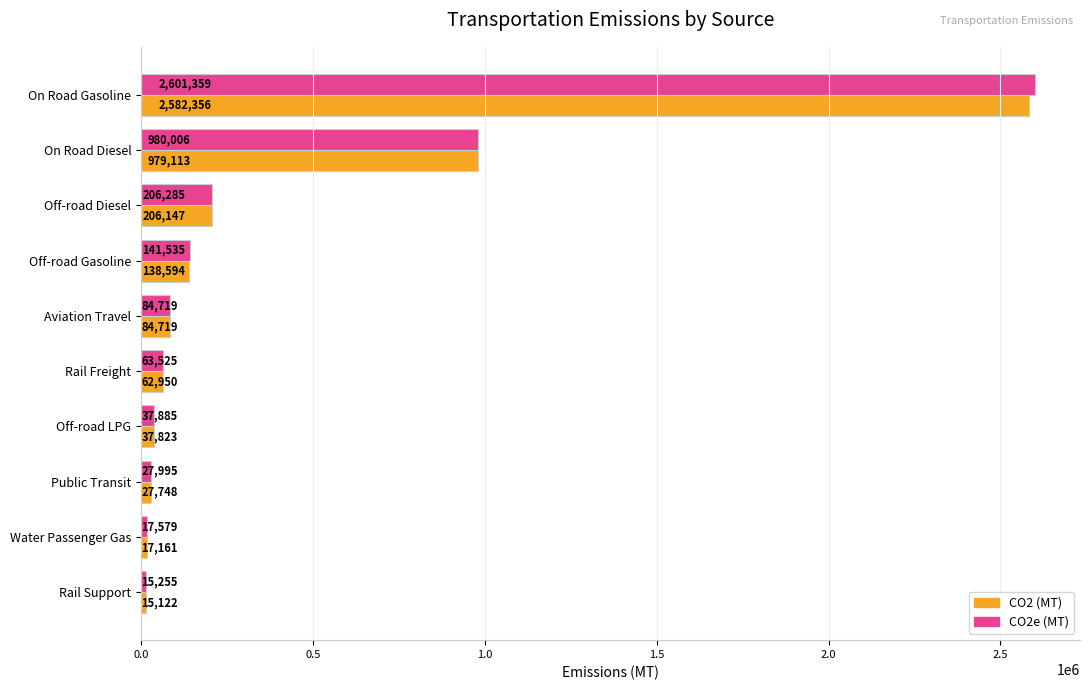

What is the minimum value for CO2e (MT)?

15255.0